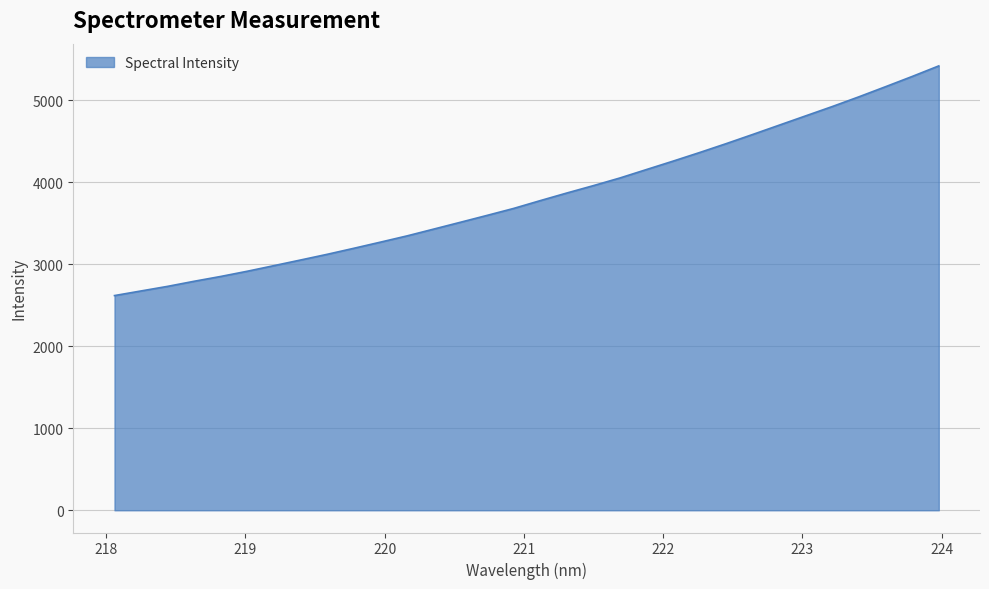

What is the minimum value shown in the chart?

2617.3